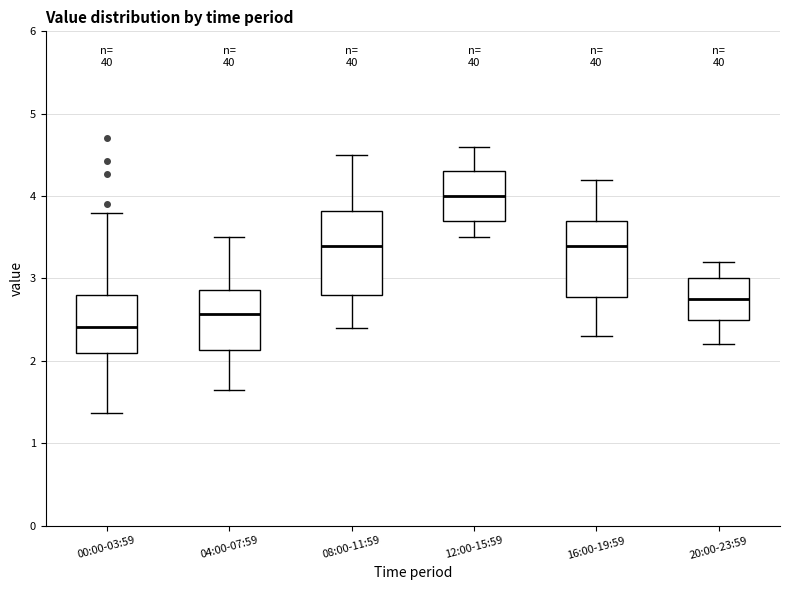

Reading left to right, read every box against the y-axis: the position of its median line, the range the box covers, and the ends of its whiskers. The values are not printed on the chart, so give them approximately, as read against the axis.

00:00-03:59: median 2.4, box 2.1 to 2.8, whiskers 1.4 to 3.8
04:00-07:59: median 2.6, box 2.1 to 2.9, whiskers 1.7 to 3.5
08:00-11:59: median 3.4, box 2.8 to 3.8, whiskers 2.4 to 4.5
12:00-15:59: median 4.0, box 3.7 to 4.3, whiskers 3.5 to 4.6
16:00-19:59: median 3.4, box 2.8 to 3.7, whiskers 2.3 to 4.2
20:00-23:59: median 2.8, box 2.5 to 3.0, whiskers 2.2 to 3.2